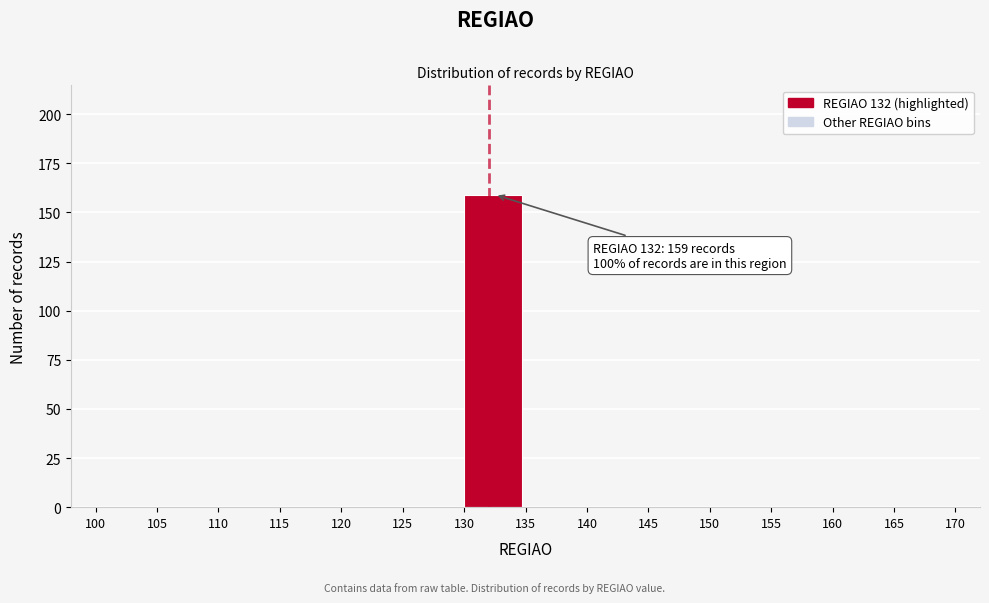

Which range on the x-axis has the tallest bar?

130 to 135